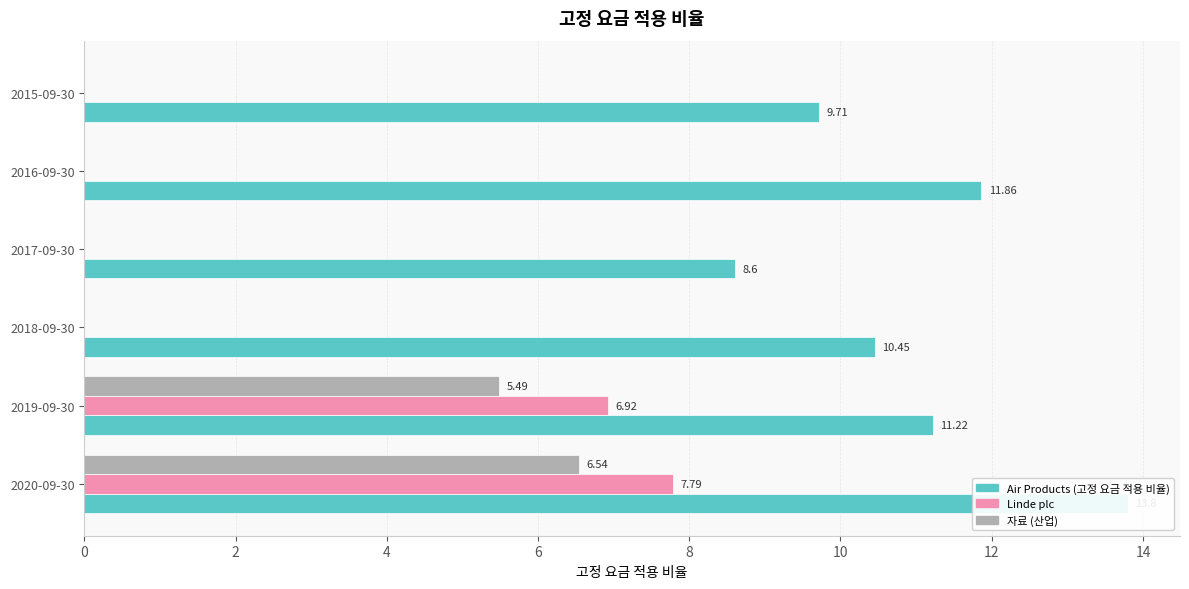

At 2019-09-30, list the series in order from smallest to largest.

자료 (산업), Linde plc, Air Products (고정 요금 적용 비율)